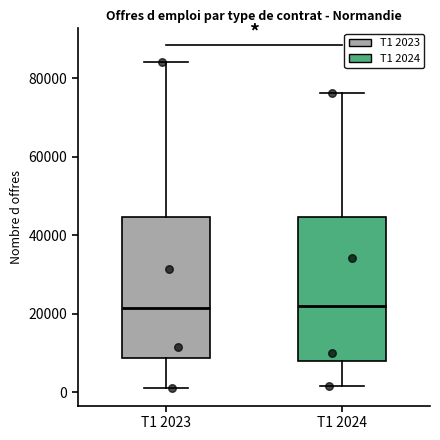

Where is the lower edge of the box for T1 2024 on the y-axis? The values are not printed on the chart, so give them approximately, as read against the axis.

8000